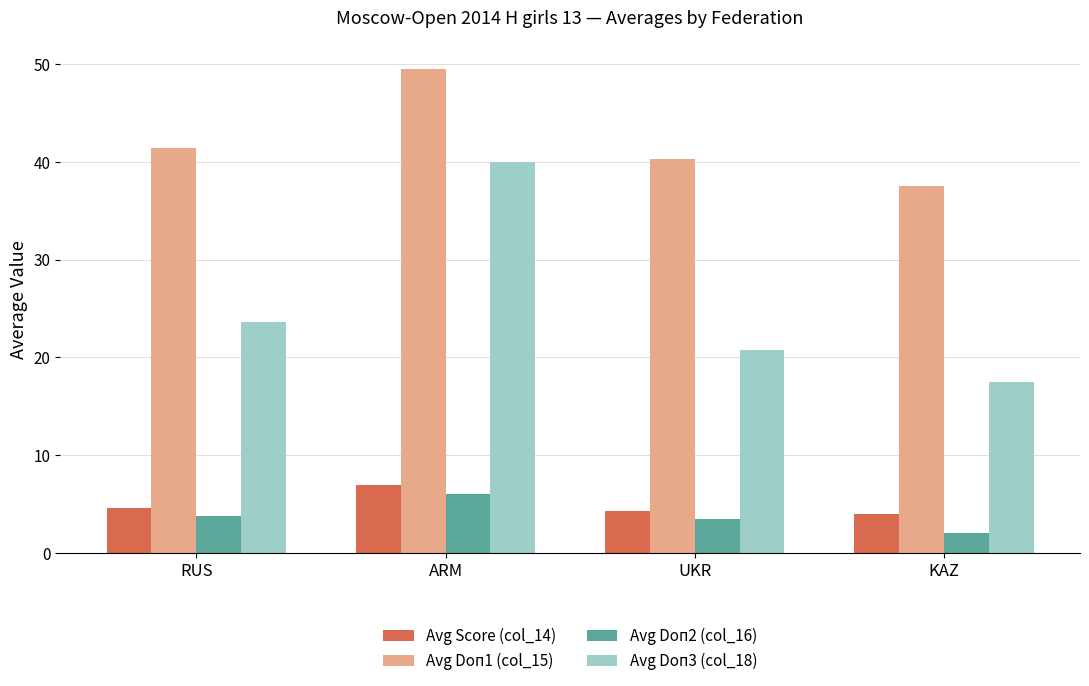

At which category does the chart reach its peak across all series?

ARM